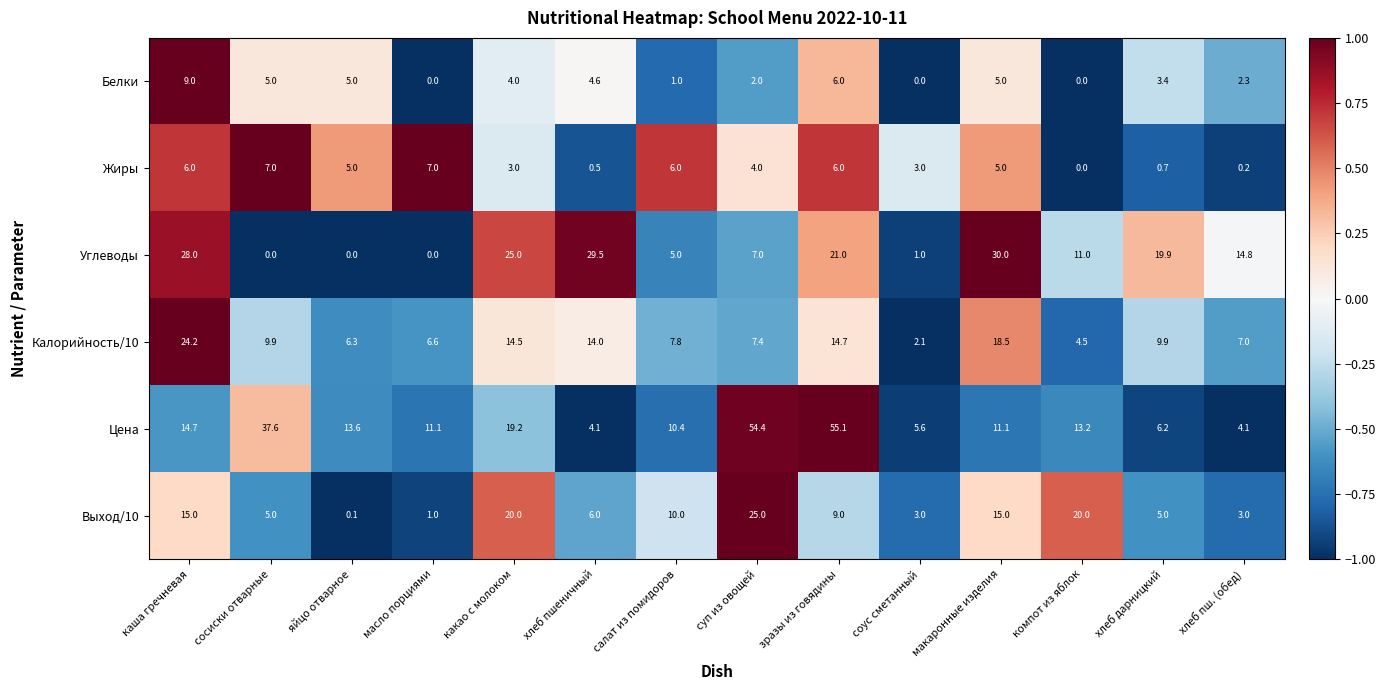

Which category has the highest value in the Калорийность/10 series?

каша гречневая